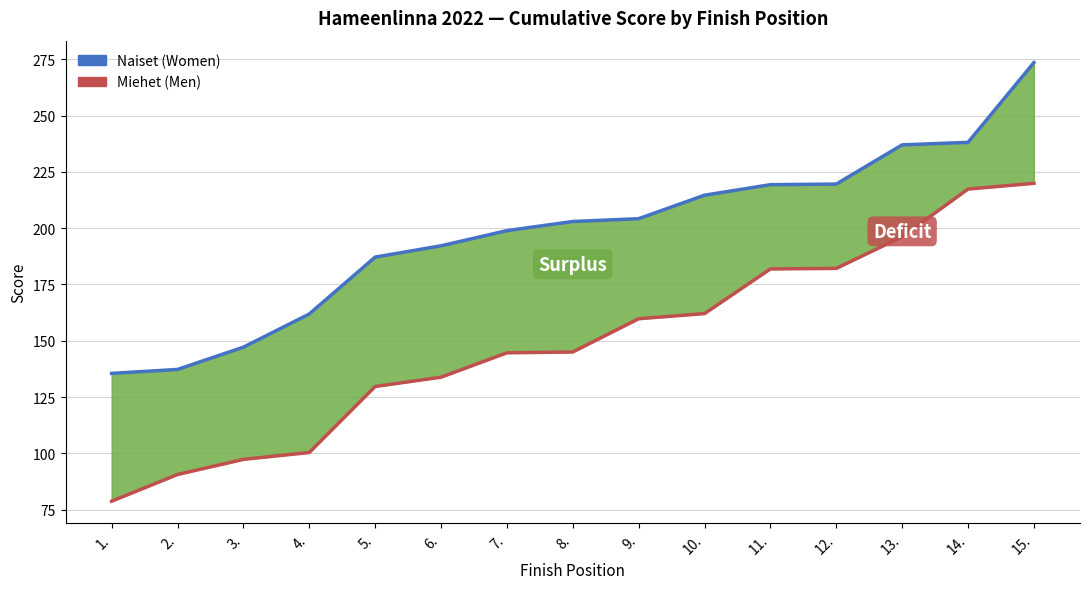

What is the maximum value shown in the chart?

273.5